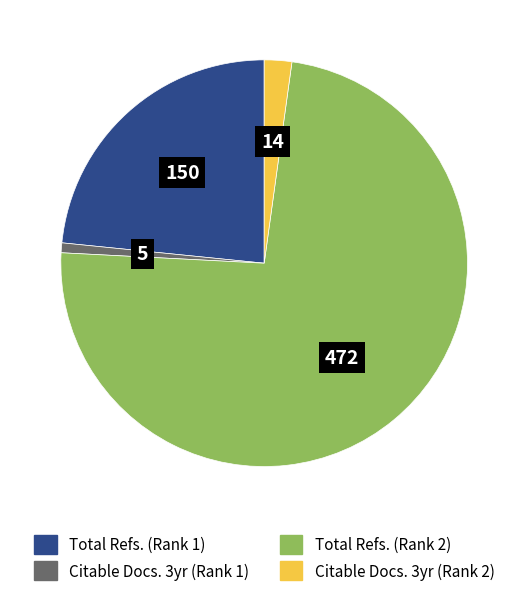

Does any single category account for the majority?

Yes